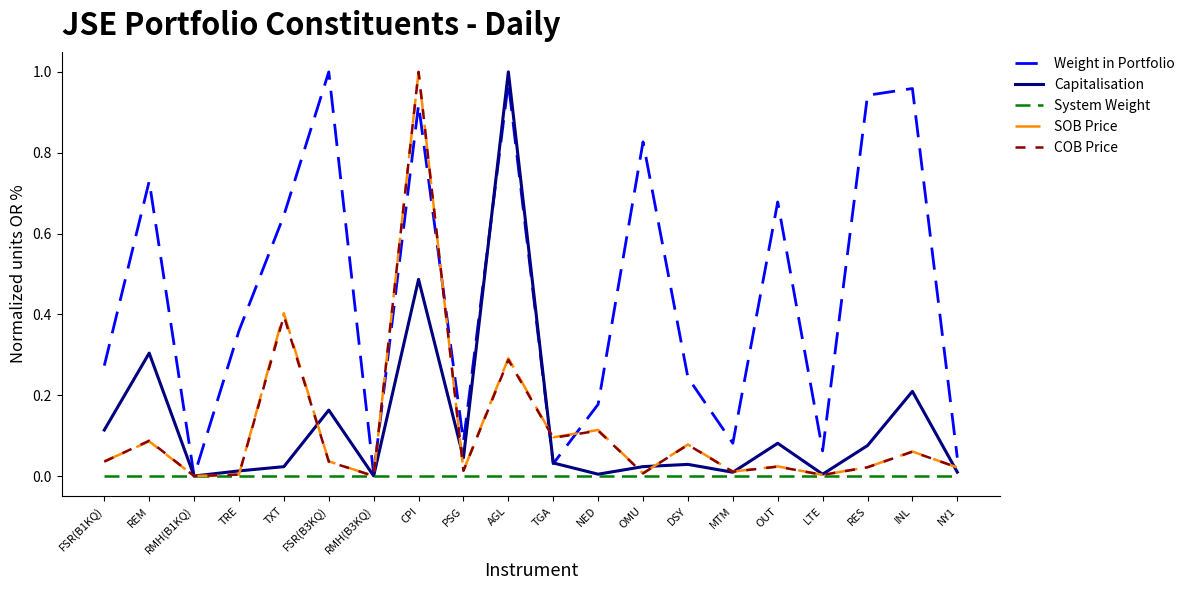

Is it true that System Weight equals 0.0 at INL?

True